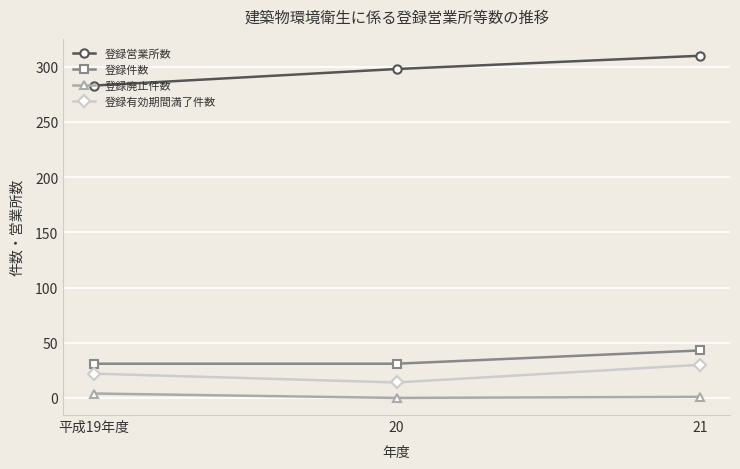

Read the 登録有効期間満了件数 value at 21.

30